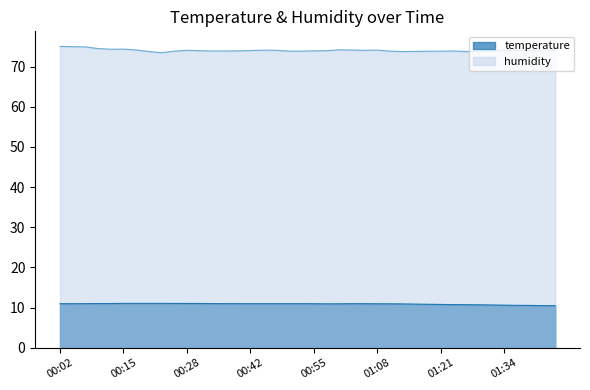

What are all the series names shown in the legend?

temperature, humidity